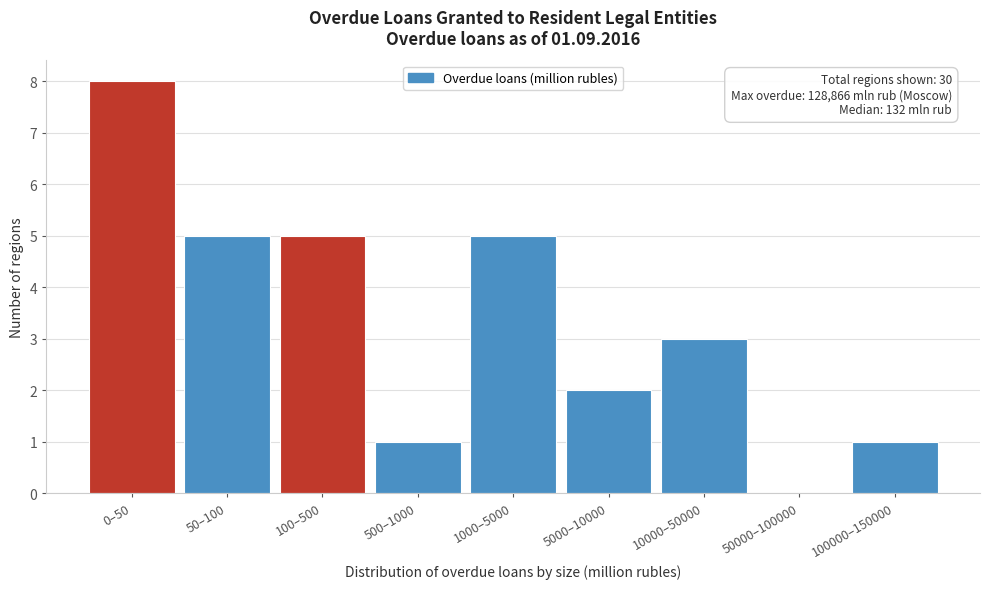

Reading left to right, what are all the values shown in this chart?

0–50=8	50–100=5	100–500=5	500–1000=1	1000–5000=5	5000–10000=2	10000–50000=3	50000–100000=0	100000–150000=1